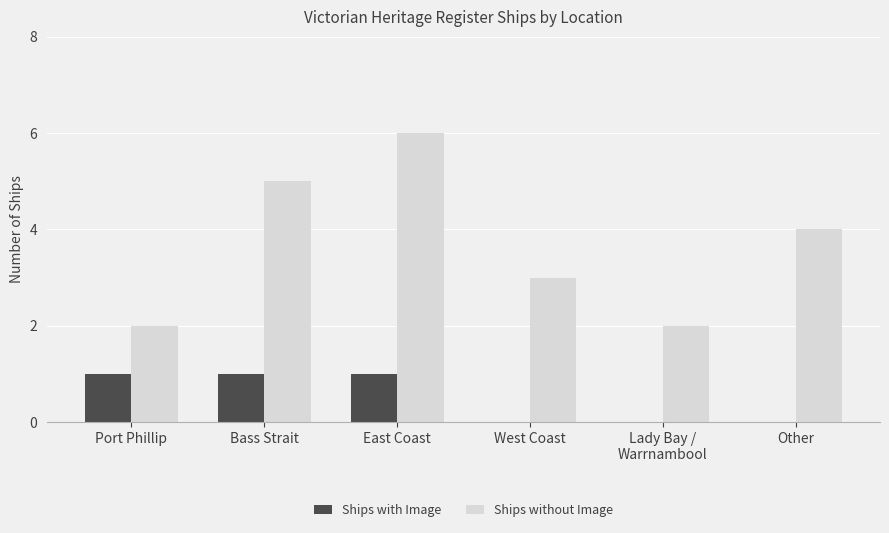

What is the difference between the Ships with Image values at Bass Strait and West Coast?

1